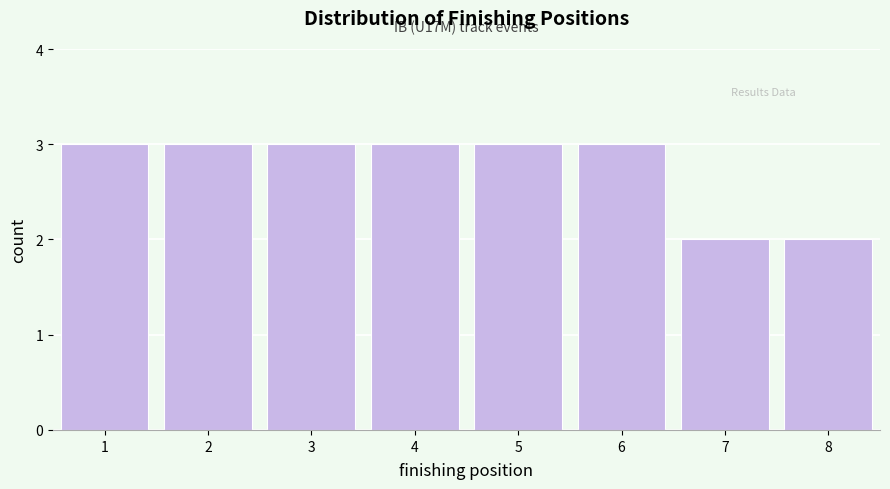

Reading left to right, extract all data points from this chart.

1=3	2=3	3=3	4=3	5=3	6=3	7=2	8=2